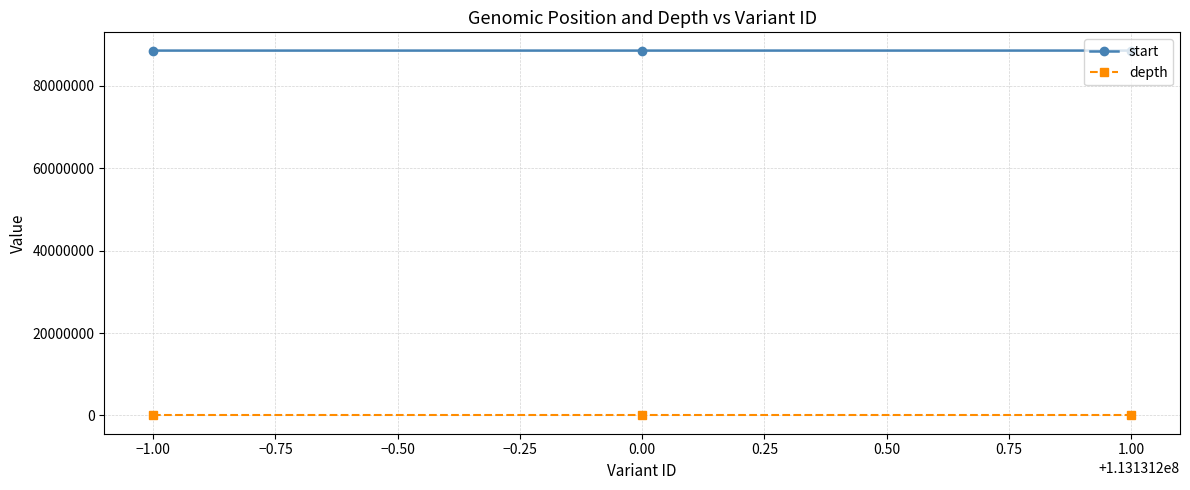

How many categories are shown in the chart?

3